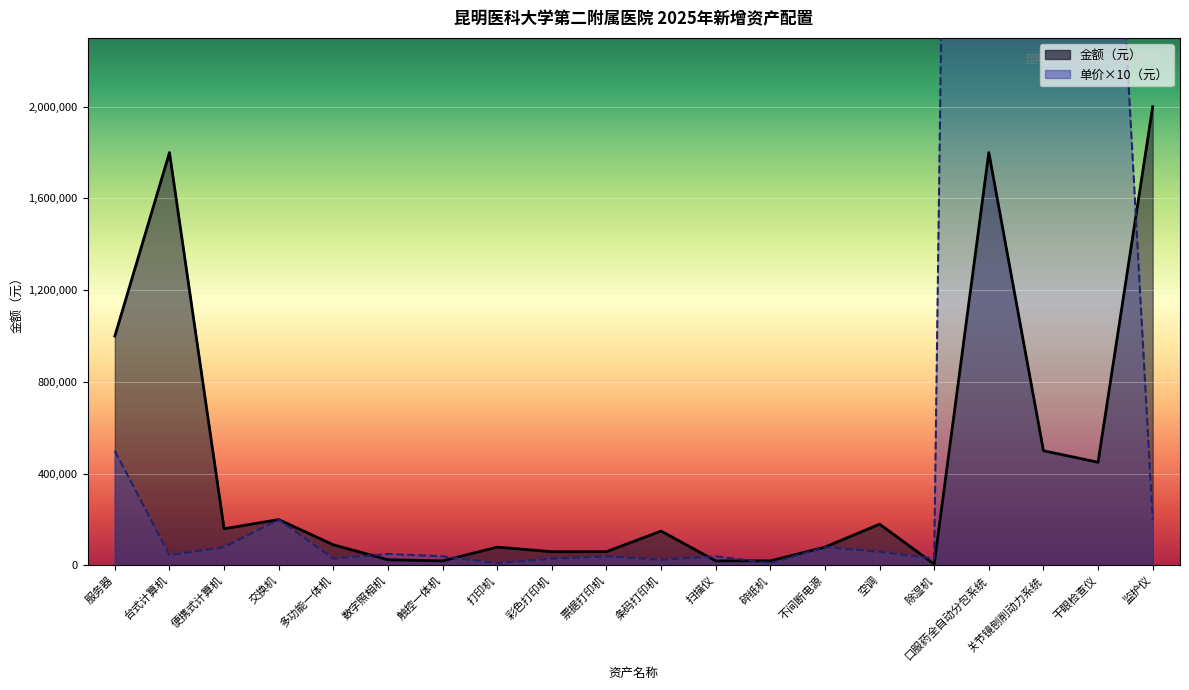

How many values in the 金额（元） series are below 150000?

10